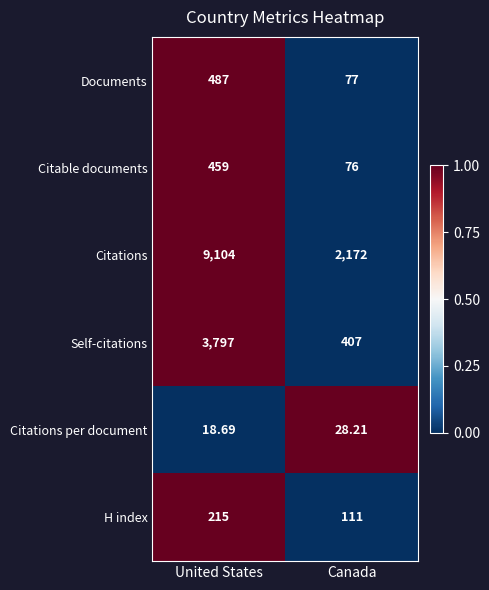

Which series has the largest range (max minus min)?

Citations